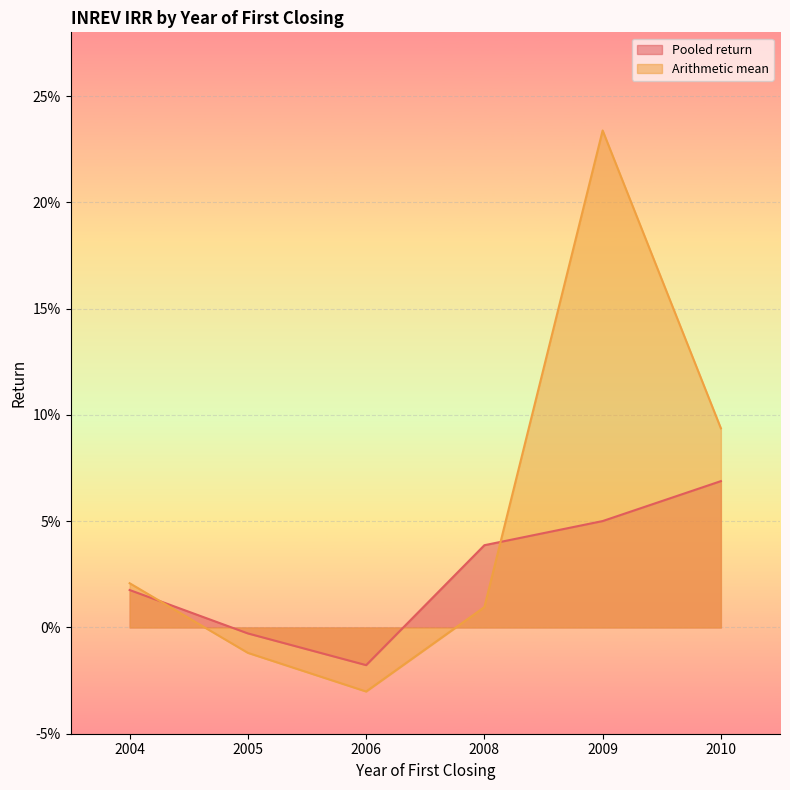

What are all the series names shown in the legend?

Pooled return, Arithmetic mean